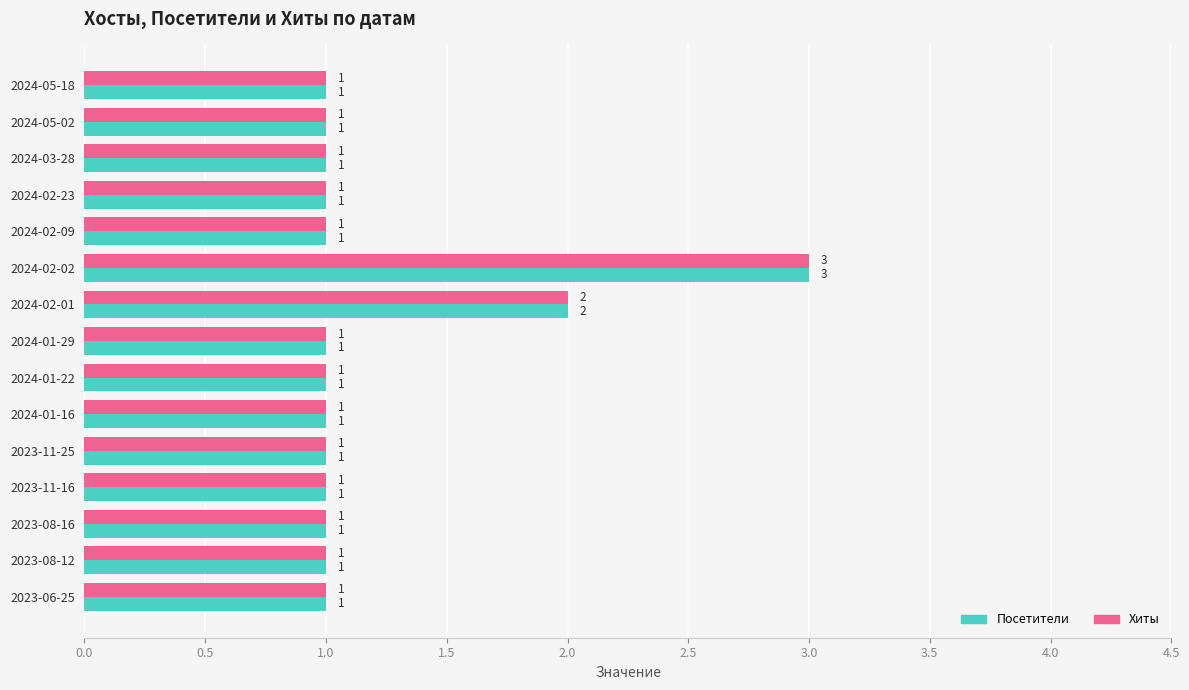

Where is Хиты nearest to the value 2?

2024-02-01